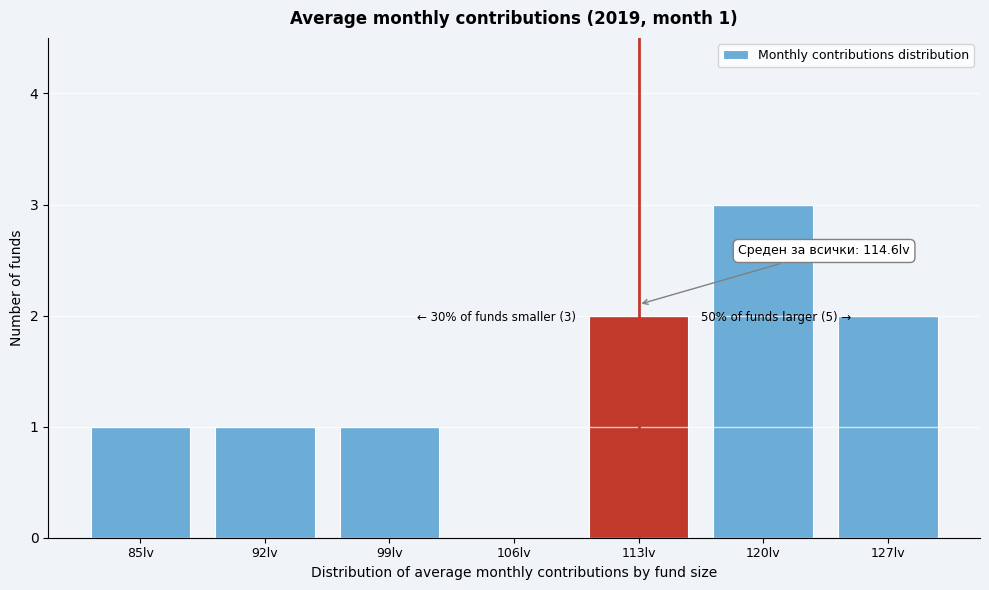

Reading left to right, what are all the values shown in this chart?

85lv=1	92lv=1	99lv=1	106lv=0	113lv=2	120lv=3	127lv=2